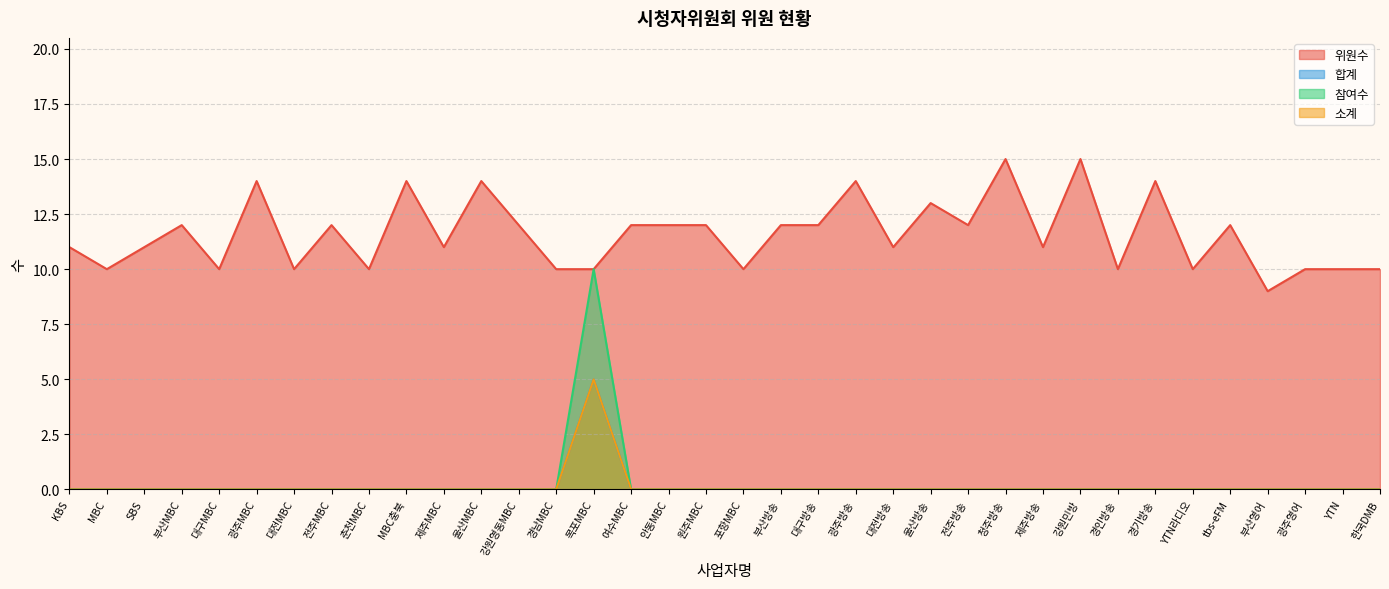

The 위원수 series shows 12 at 강원영동MBC. True or false?

True